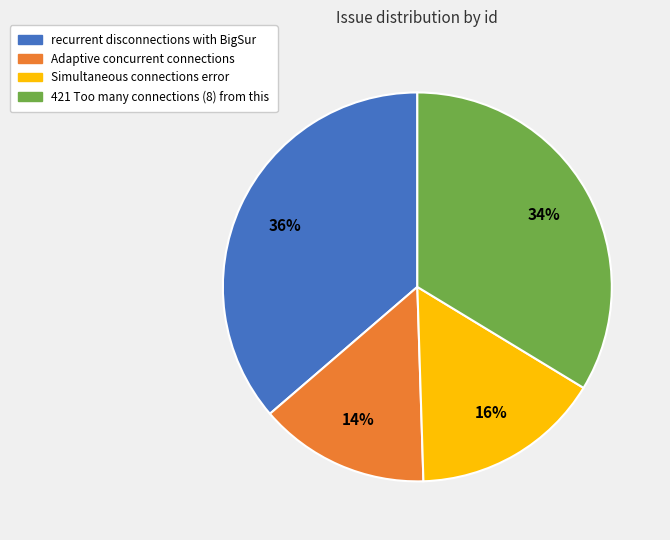

To the nearest percent, what is the combined percentage of recurrent disconnections with BigSur and 421 Too many connections (8) from this?

70%